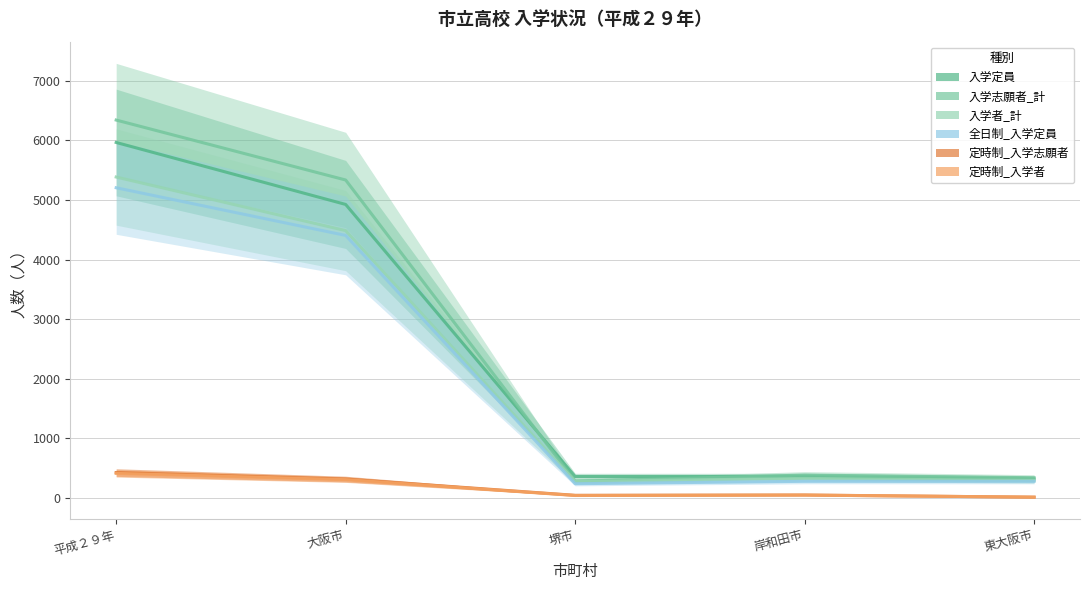

True or false: 入学志願者_計 and 定時制_入学志願者 intersect in this chart.

False